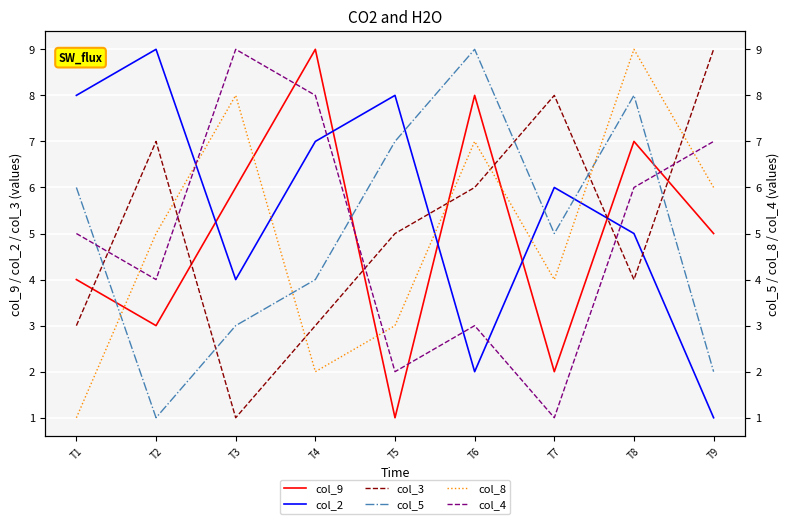

True or false: col_8 has more than 0 points higher than both neighbors.

True